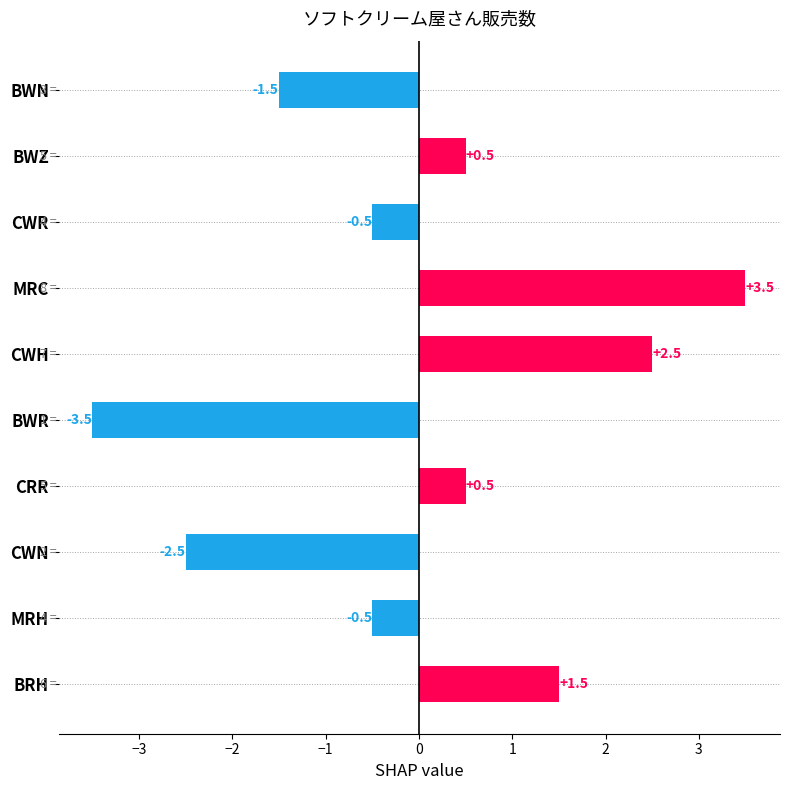

What is the difference between the maximum and minimum values?

7.0